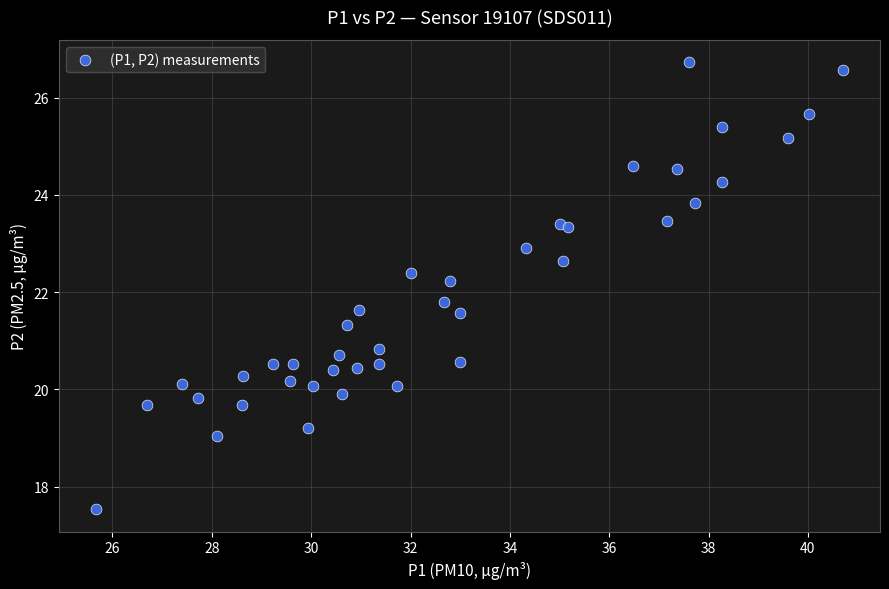

What is the range of Y values (max minus min)?

9.2